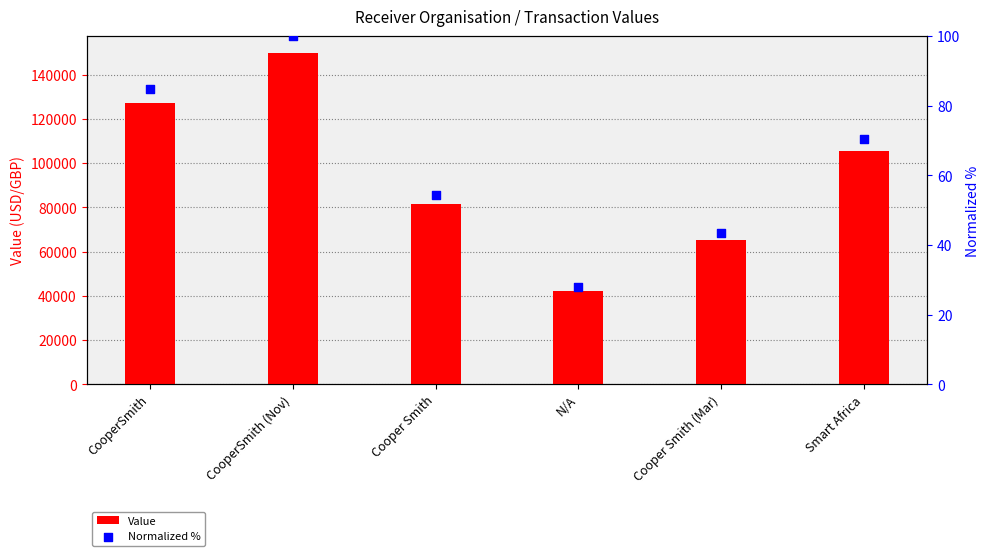

Is the value of Value at N/A greater than the value of Normalized % at Cooper Smith?

Yes